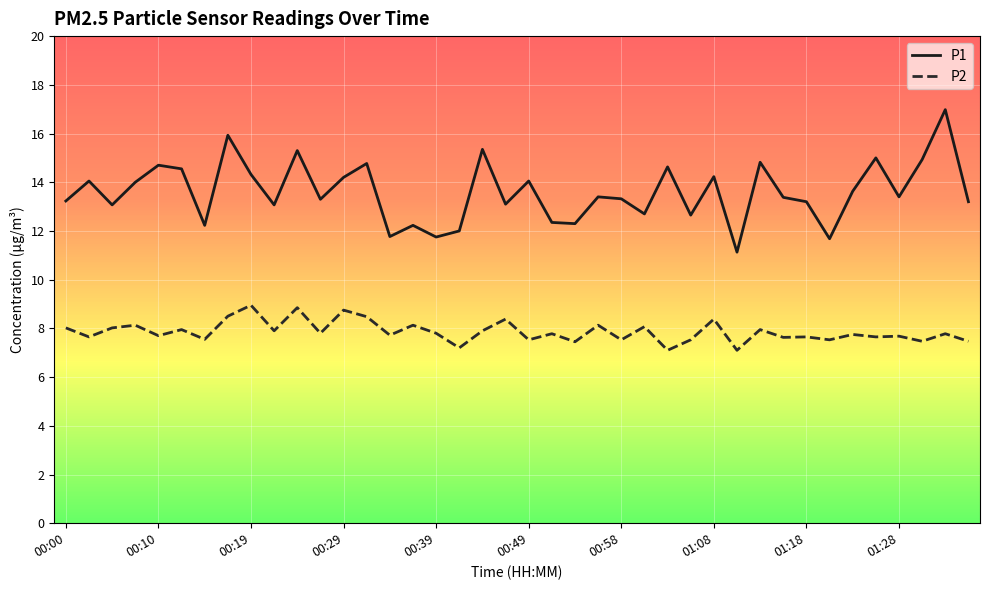

What are all the series names shown in the legend?

P1, P2